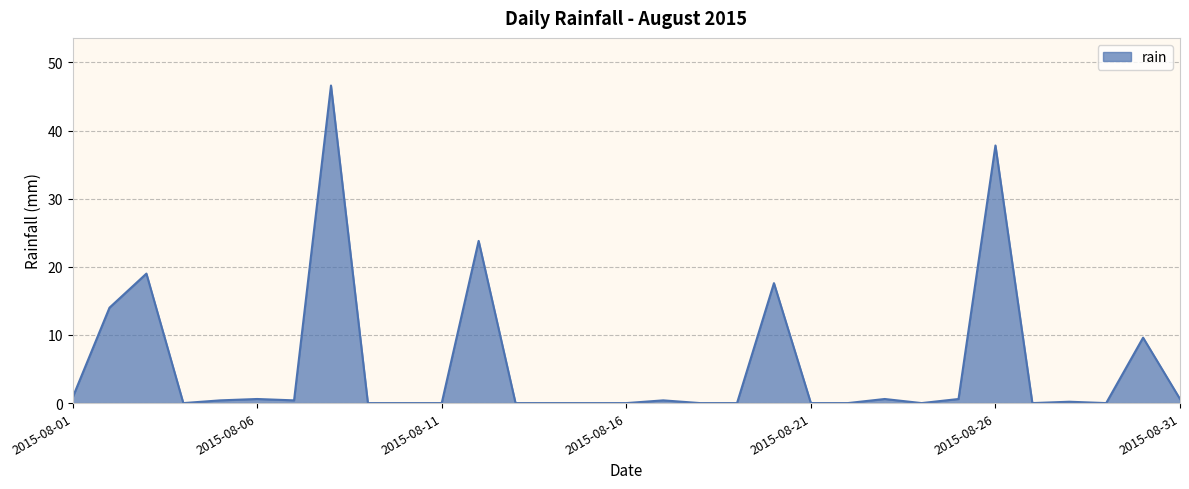

What is the difference between the maximum and minimum values?

46.6